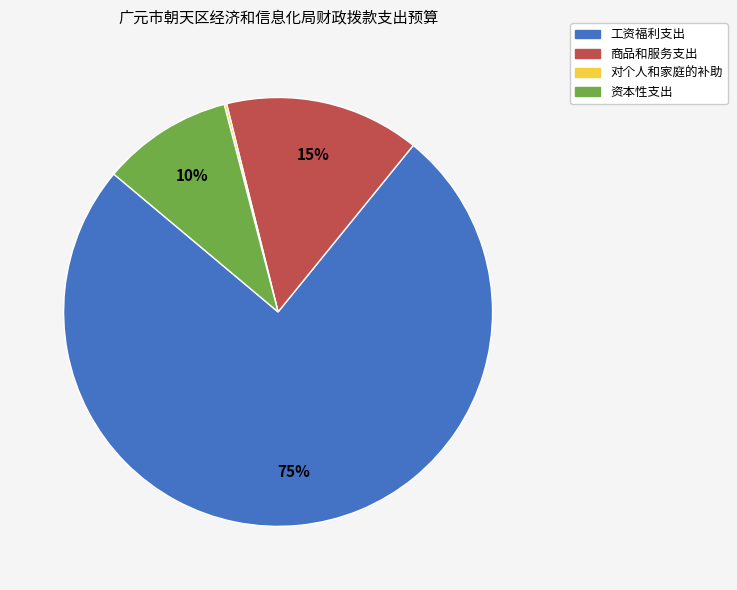

What is the majority slice?

工资福利支出